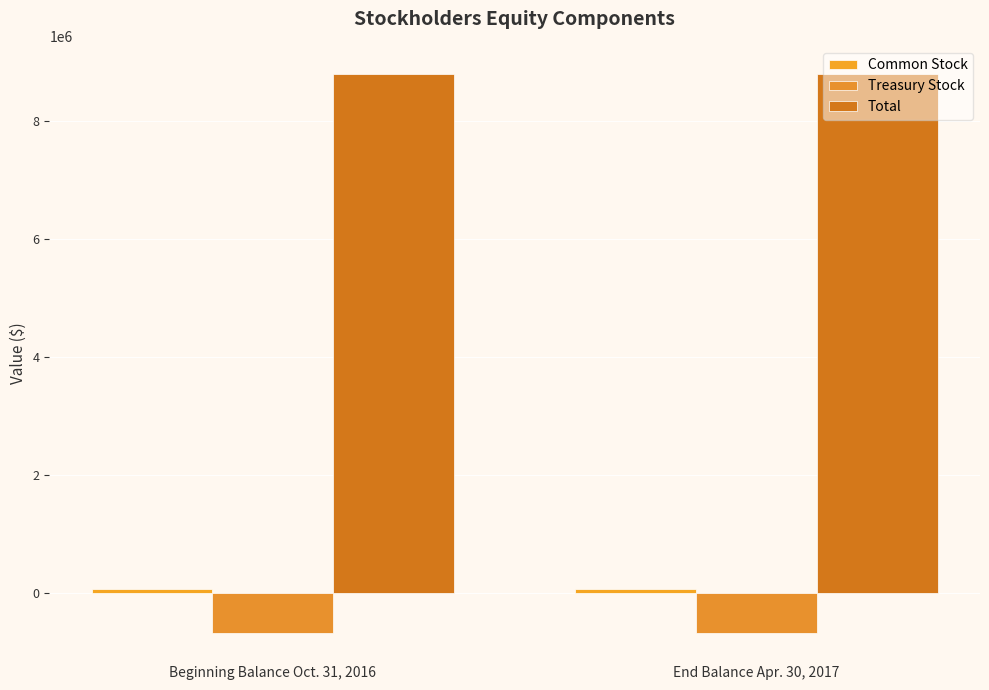

List the series in order of their peak value, highest first.

Total, Common Stock, Treasury Stock